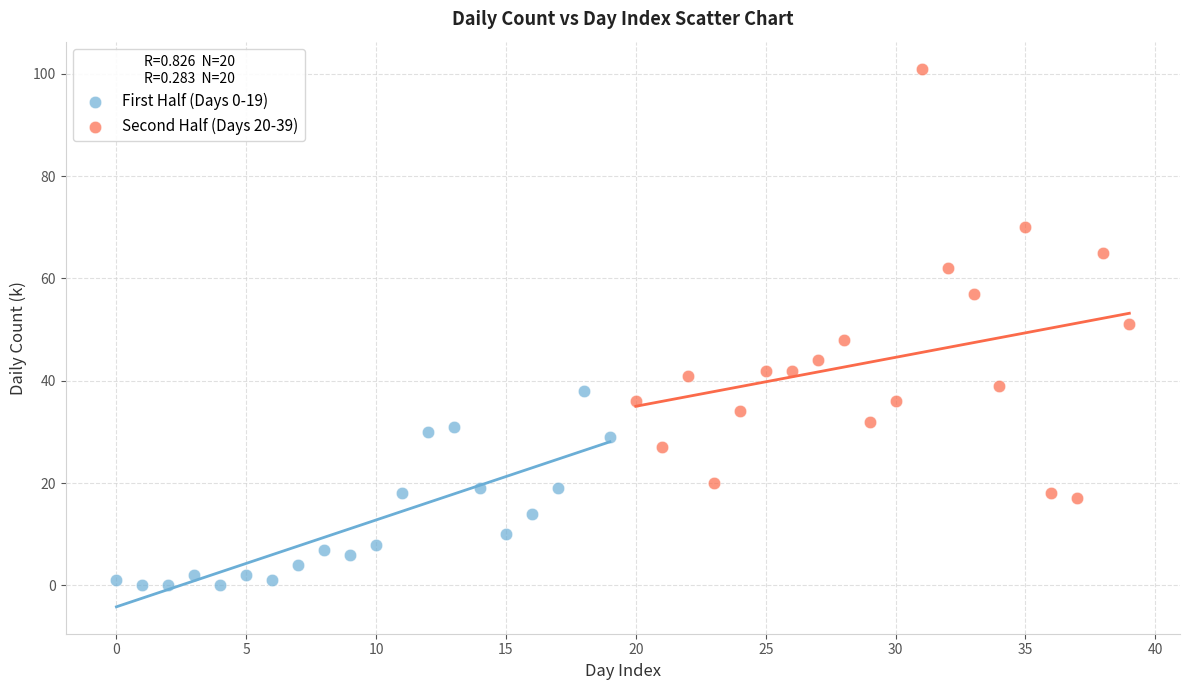

What are all the series names shown in the legend?

First Half (Days 0-19), Second Half (Days 20-39)